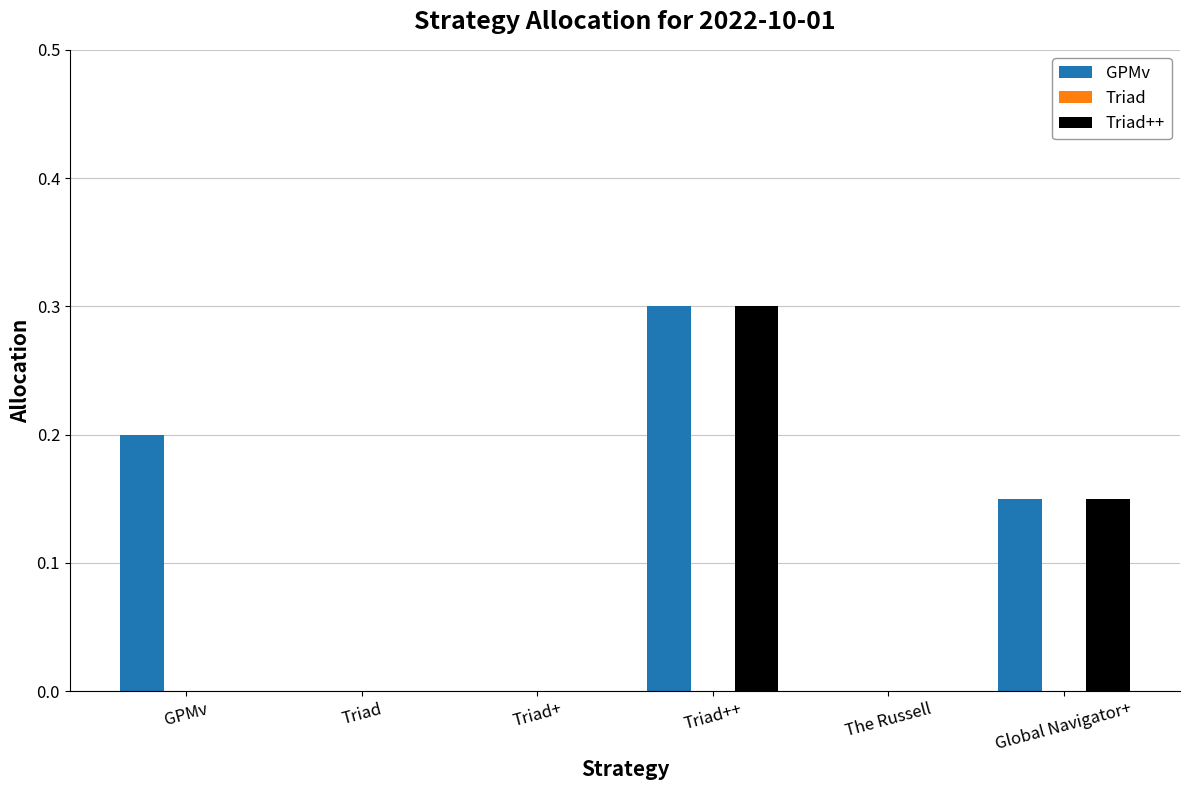

What value does the GPMv series have at Triad++?

0.3